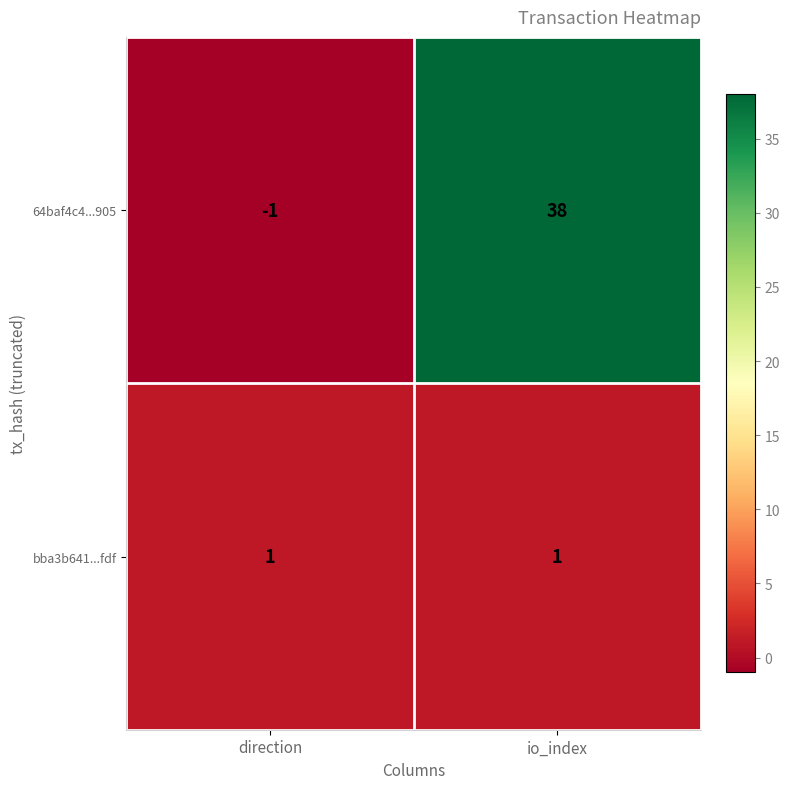

Which series changed the most between direction and io_index?

64baf4c4...905